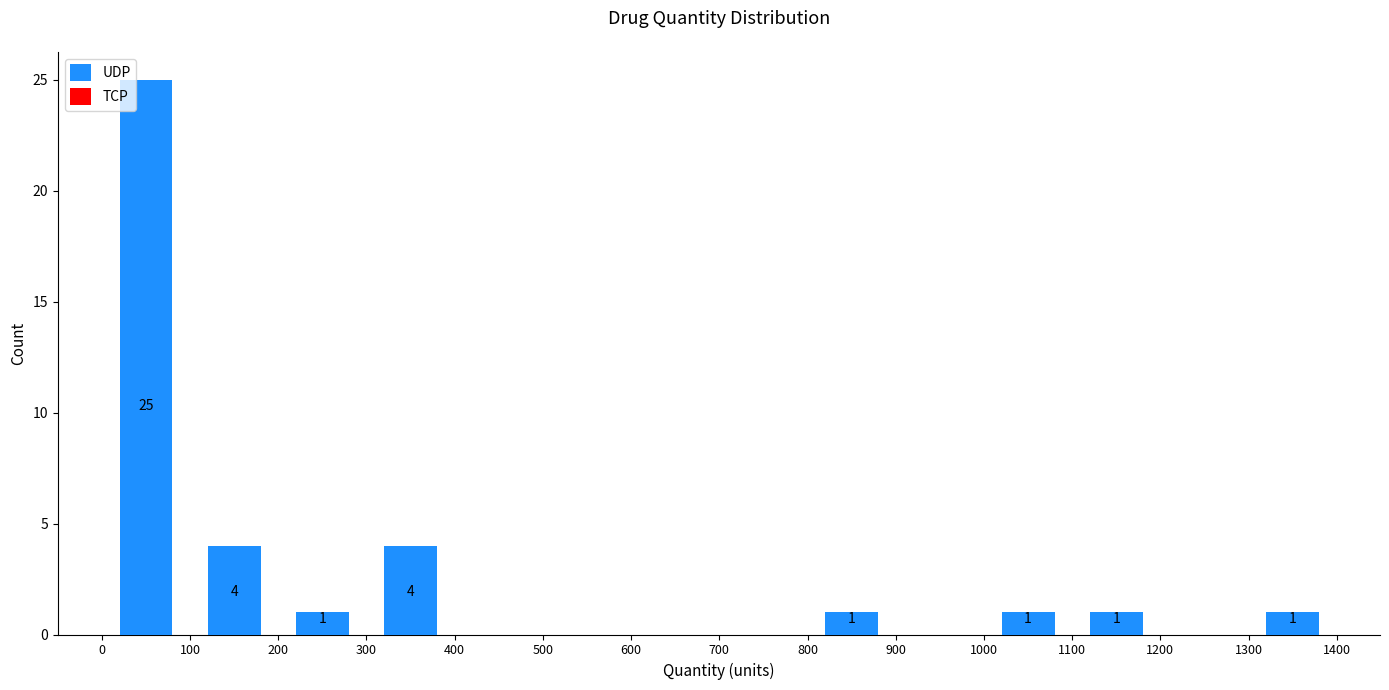

Which range on the x-axis has the tallest bar?

0 to 100